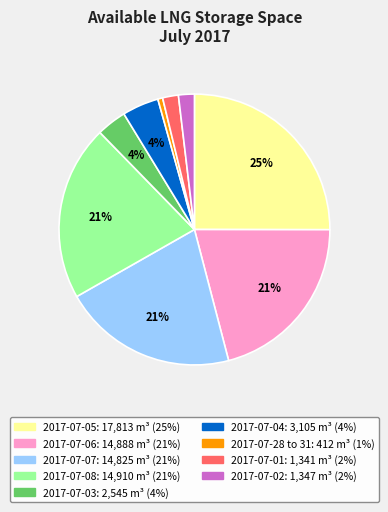

Does any single category account for the majority?

No